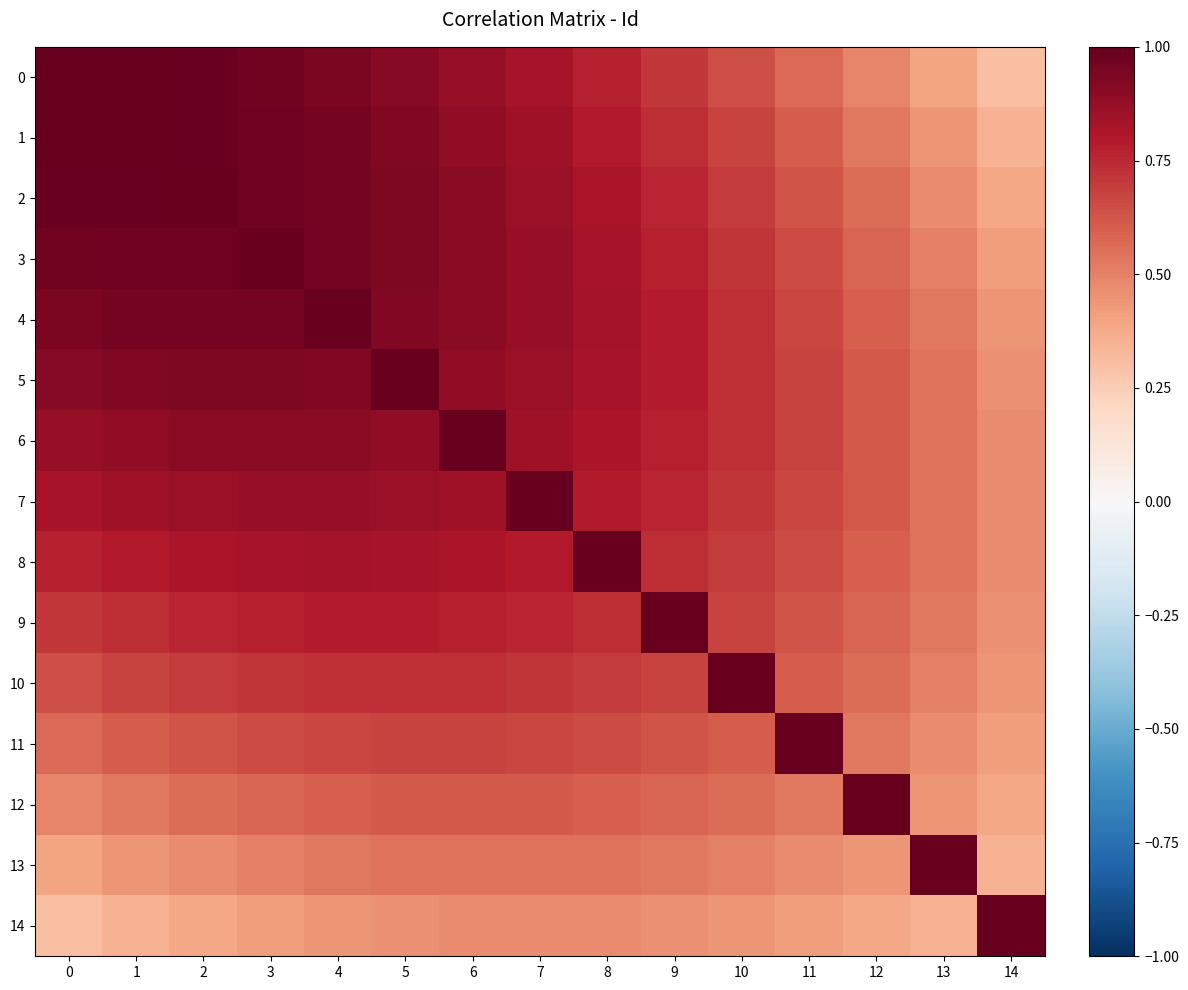

What is the smallest value displayed?

0.3